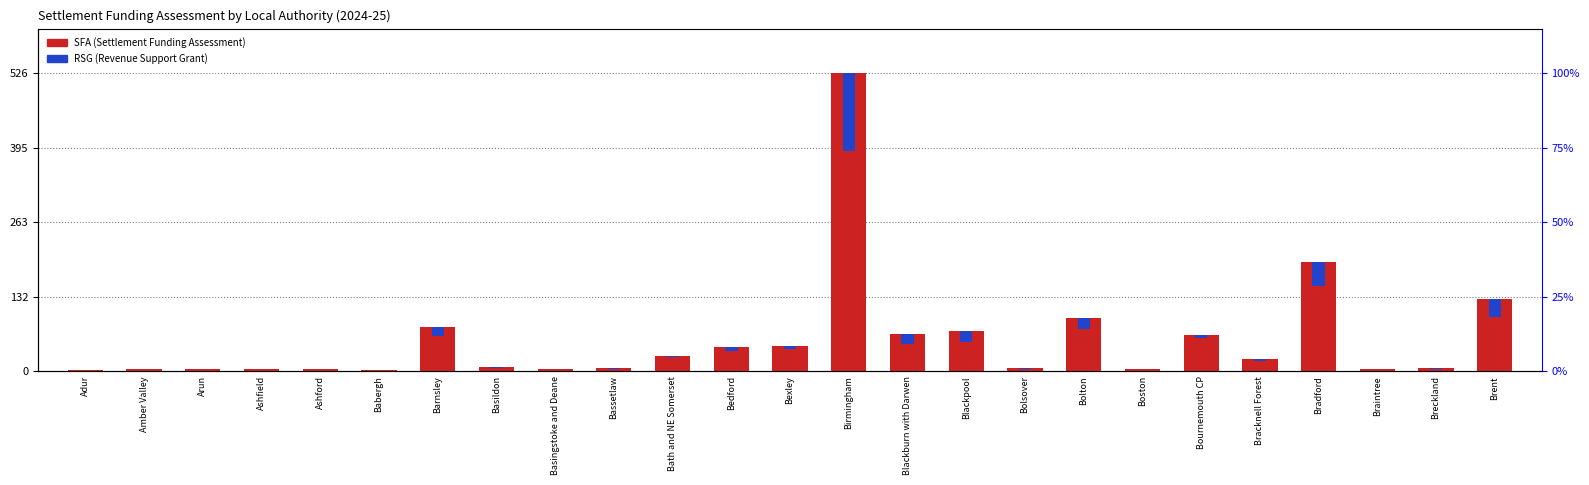

Reading right to left, list all the values displayed in this chart.

Settlement Funding Assessment: 126.7	5.3	4.0	193.0	20.7	63.6	3.4	93.7	4.8	70.7	64.8	526.4	44.2	42.4	26.5	4.8	3.5	6.5	77.7	2.4	3.4	4.7	4.2	3.6	2.0
Revenue Support Grant: 30.9	1.0	0.2	43.0	2.3	4.2	0.5	19.9	1.6	18.7	16.7	138.0	4.3	7.4	0.8	0.4	0.2	0.3	16.2	0.1	0.3	0.4	0.2	0.2	0.1